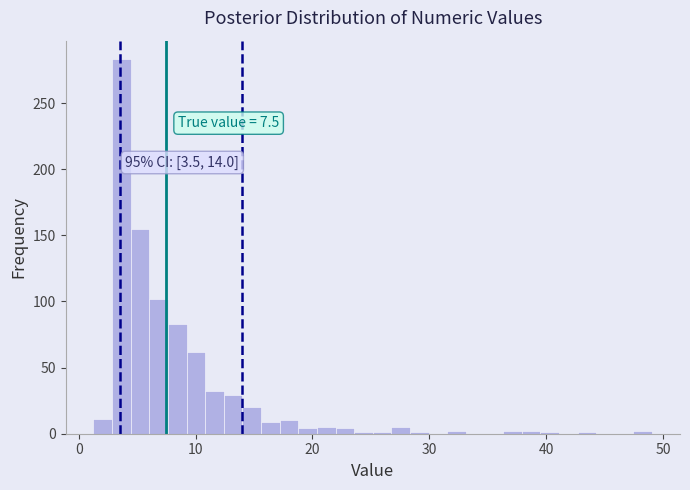

Read against the x-axis, roughly where is the centre of the tallest bar?

4